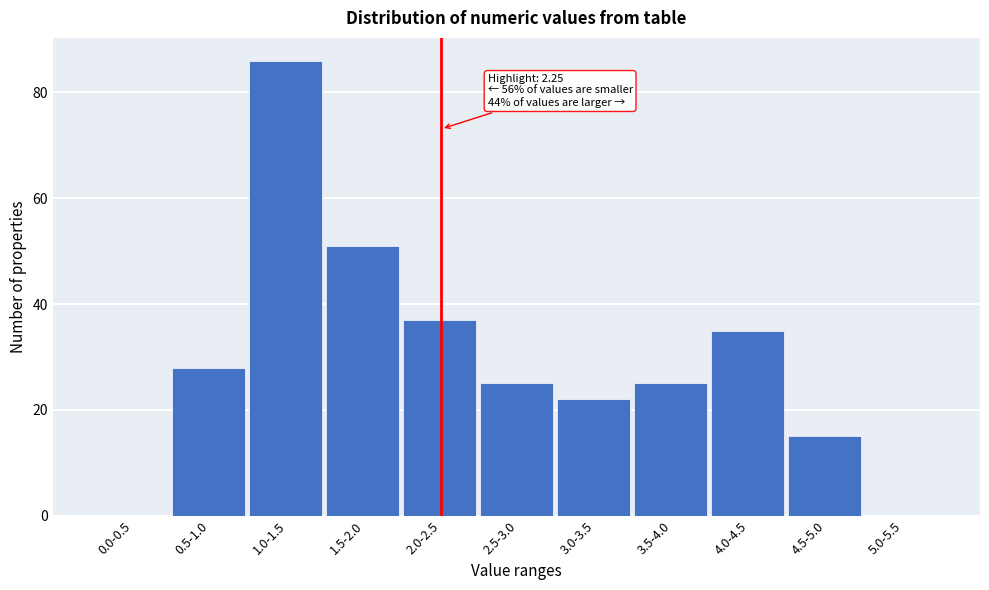

Reading left to right, what are all the values shown in this chart?

0.0-0.5=0	0.5-1.0=28	1.0-1.5=86	1.5-2.0=51	2.0-2.5=37	2.5-3.0=25	3.0-3.5=22	3.5-4.0=25	4.0-4.5=35	4.5-5.0=15	5.0-5.5=0